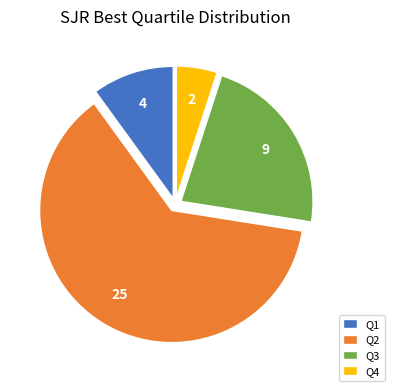

Count the number of slices in the pie.

4